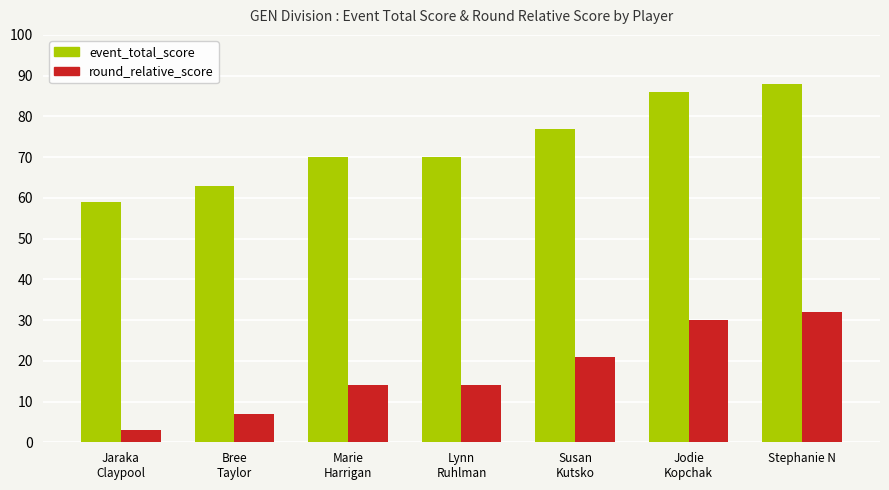

Which label corresponds to the smallest value in the chart?

Jaraka
Claypool